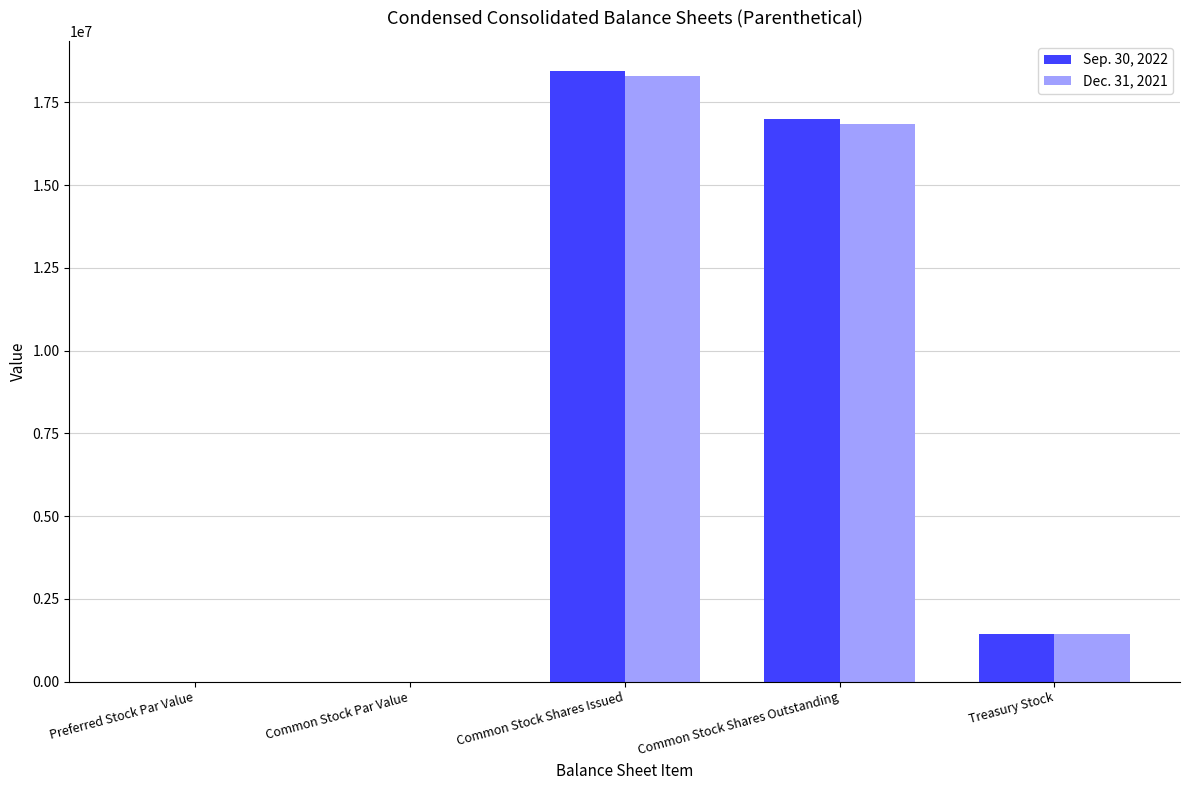

The Dec. 31, 2021 series shows 18298999.0 at Common Stock Shares Issued. True or false?

True